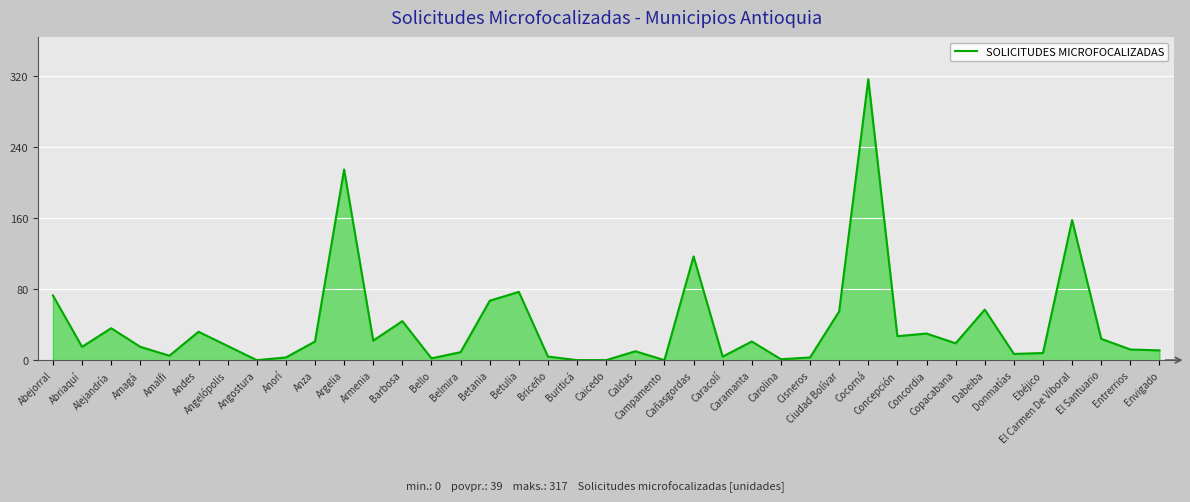

What is the difference between the second highest and minimum values?

215